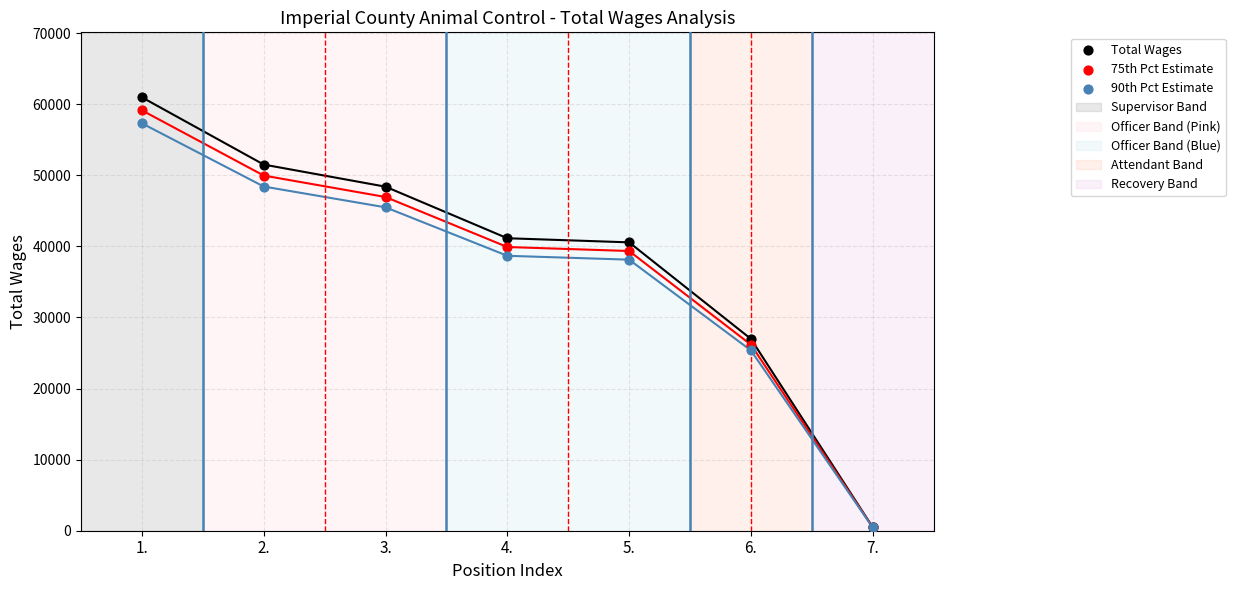

Which series contains the highest Y value?

Total Wages